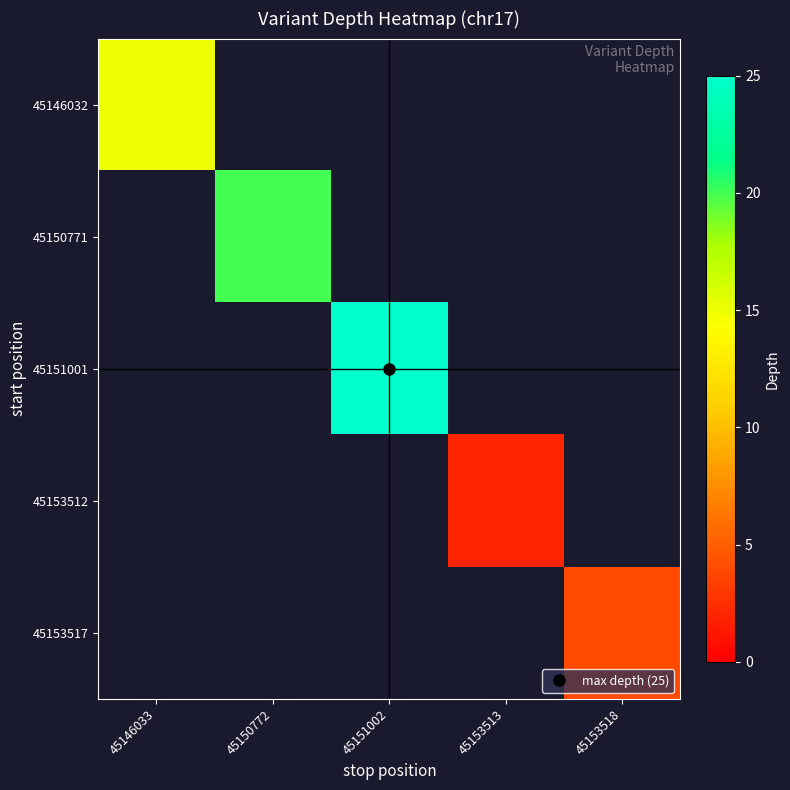

Which category has the highest value across all series?

45151002